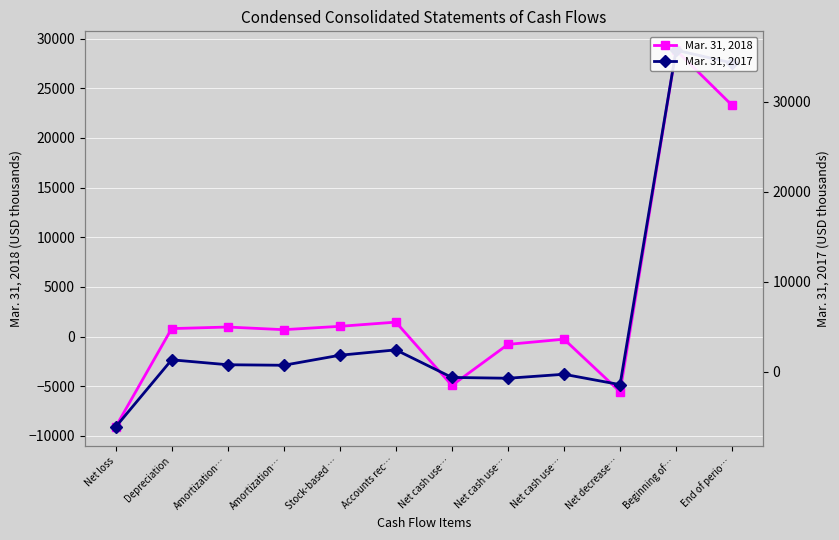

Which series has the widest spread of values?

Mar. 31, 2017